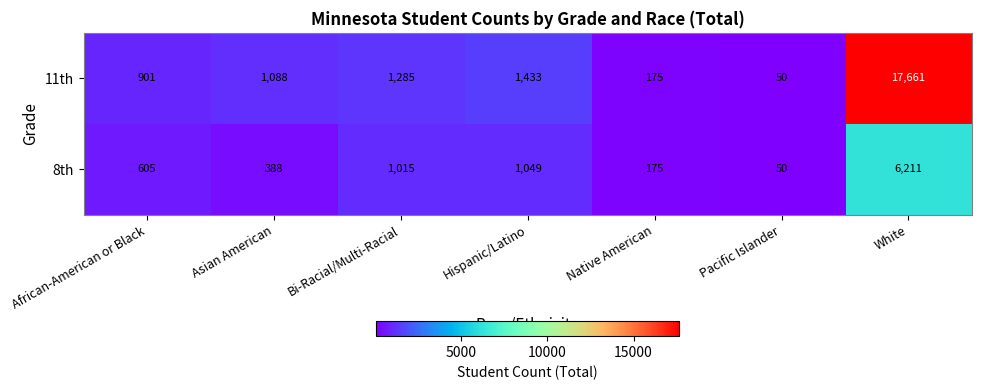

List the series in order of their overall mean, highest first.

11th, 8th